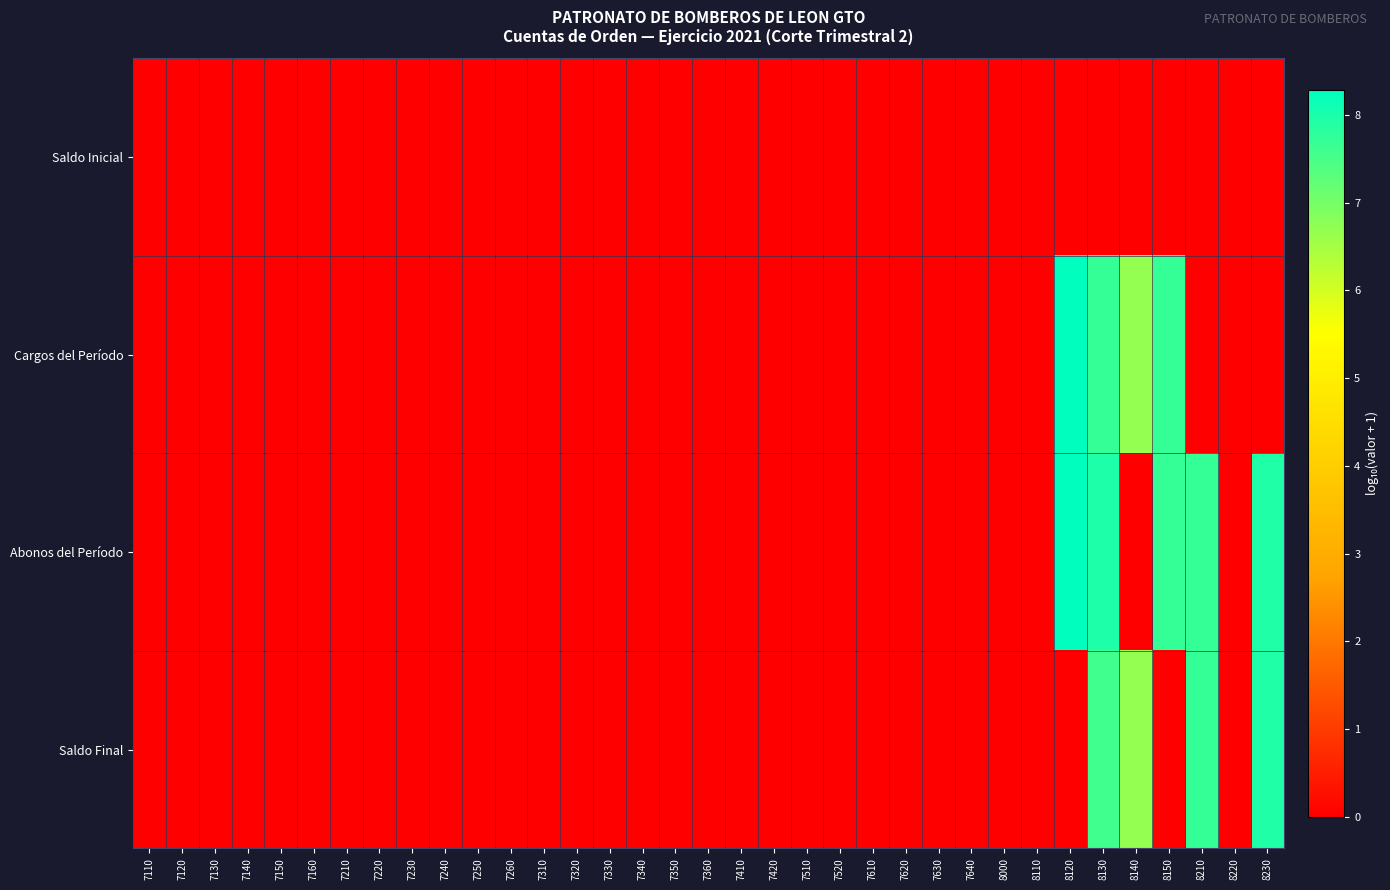

Reading left to right, list all the values displayed in this chart.

Saldo Inicial: 7110=0.0	7120=0.0	7130=0.0	7140=0.0	7150=0.0	7160=0.0	7210=0.0	7220=0.0	7230=0.0	7240=0.0	7250=0.0	7260=0.0	7310=0.0	7320=0.0	7330=0.0	7340=0.0	7350=0.0	7360=0.0	7410=0.0	7420=0.0	7510=0.0	7520=0.0	7610=0.0	7620=0.0	7630=0.0	7640=0.0	8000=0.0	8110=0.0	8120=0.0	8130=0.0	8140=0.0	8150=0.0	8210=0.0	8220=0.0	8230=0.0
Cargos del Período: 7110=0.0	7120=0.0	7130=0.0	7140=0.0	7150=0.0	7160=0.0	7210=0.0	7220=0.0	7230=0.0	7240=0.0	7250=0.0	7260=0.0	7310=0.0	7320=0.0	7330=0.0	7340=0.0	7350=0.0	7360=0.0	7410=0.0	7420=0.0	7510=0.0	7520=0.0	7610=0.0	7620=0.0	7630=0.0	7640=0.0	8000=0.0	8110=0.0	8120=8.3	8130=7.7	8140=6.7	8150=7.7	8210=0.0	8220=0.0	8230=0.0
Abonos del Período: 7110=0.0	7120=0.0	7130=0.0	7140=0.0	7150=0.0	7160=0.0	7210=0.0	7220=0.0	7230=0.0	7240=0.0	7250=0.0	7260=0.0	7310=0.0	7320=0.0	7330=0.0	7340=0.0	7350=0.0	7360=0.0	7410=0.0	7420=0.0	7510=0.0	7520=0.0	7610=0.0	7620=0.0	7630=0.0	7640=0.0	8000=0.0	8110=0.0	8120=8.3	8130=8.0	8140=0.0	8150=7.7	8210=7.7	8220=0.0	8230=7.9
Saldo Final: 7110=0.0	7120=0.0	7130=0.0	7140=0.0	7150=0.0	7160=0.0	7210=0.0	7220=0.0	7230=0.0	7240=0.0	7250=0.0	7260=0.0	7310=0.0	7320=0.0	7330=0.0	7340=0.0	7350=0.0	7360=0.0	7410=0.0	7420=0.0	7510=0.0	7520=0.0	7610=0.0	7620=0.0	7630=0.0	7640=0.0	8000=0.0	8110=0.0	8120=0.0	8130=7.6	8140=6.7	8150=0.0	8210=7.7	8220=0.0	8230=7.9